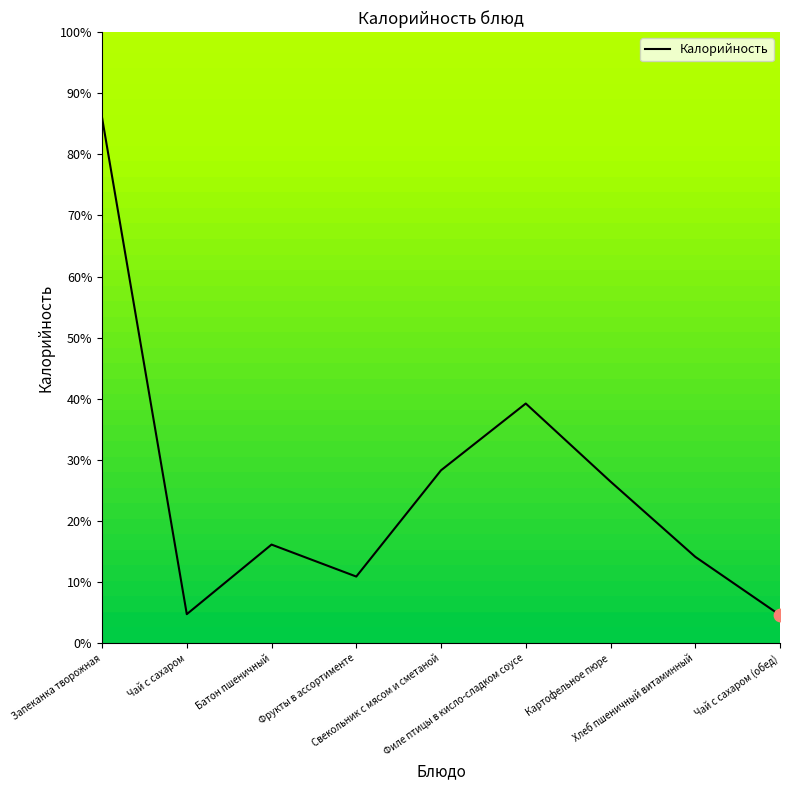

Which has a higher value, Батон пшеничный or Фрукты в ассортименте?

Батон пшеничный